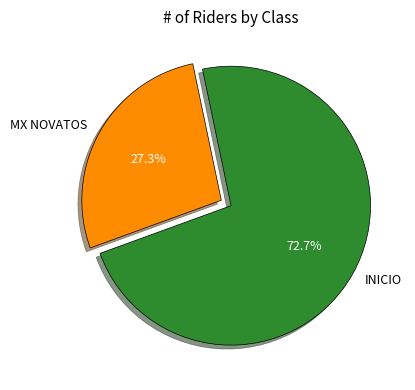

How many slices are in this pie chart?

2